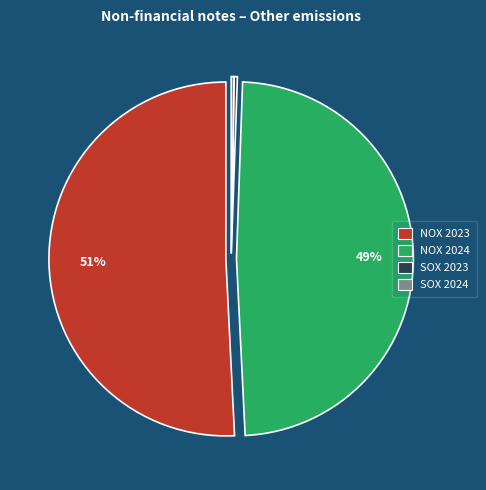

To the nearest percent, what is the difference between the largest and smallest slice percentages?

51%